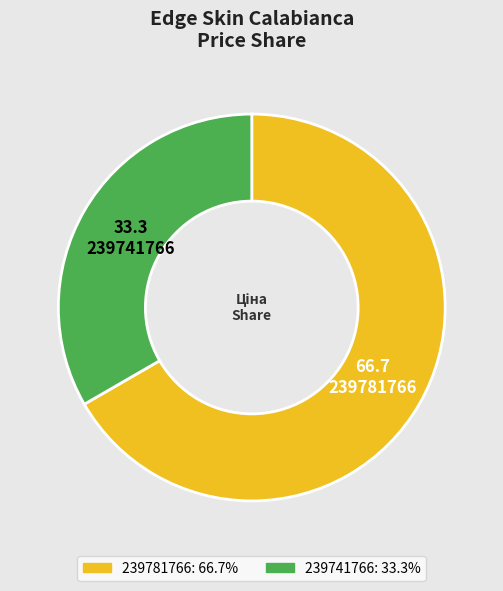

Which category has the smallest portion of the pie?

239741766